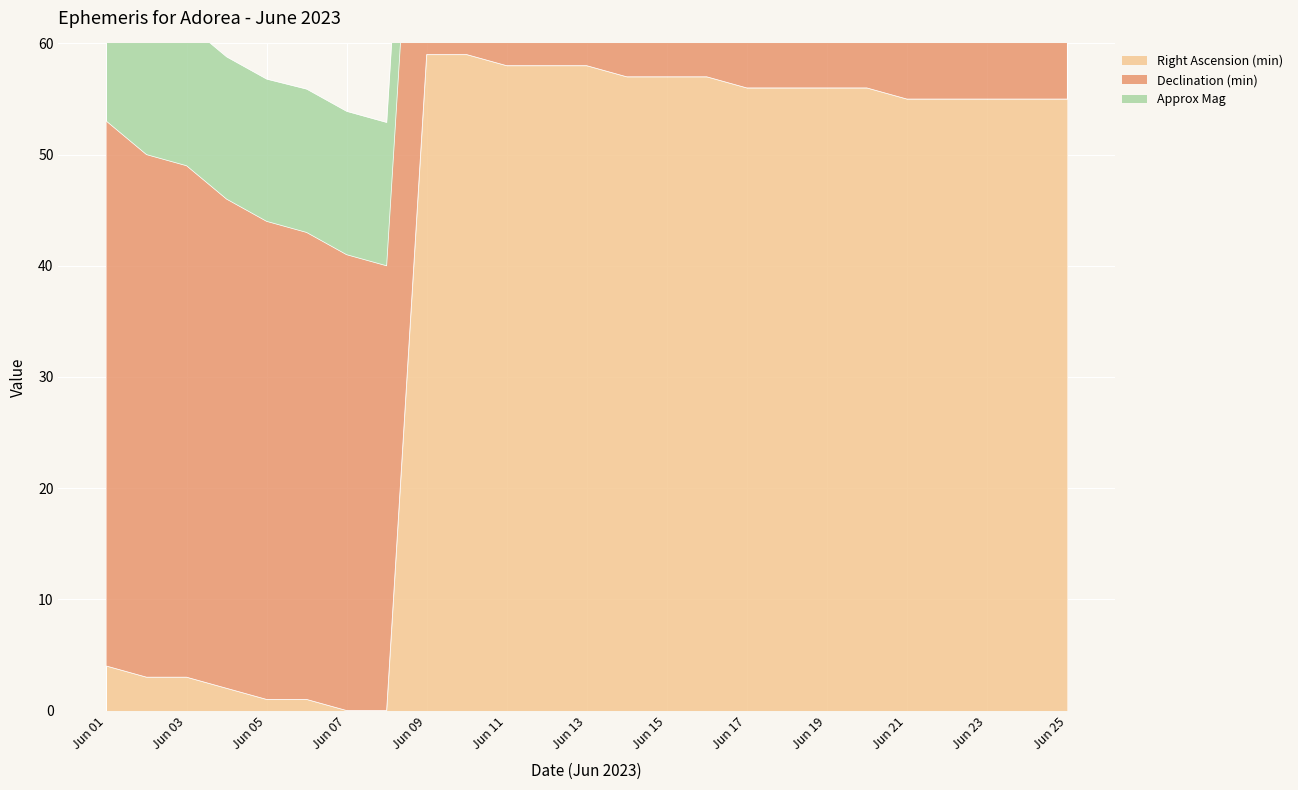

Reading left to right, transcribe all the data shown in this chart.

Right Ascension (min): Jun 01=4.0	Jun 02=3.0	Jun 03=3.0	Jun 04=2.0	Jun 05=1.0	Jun 06=1.0	Jun 07=0.0	Jun 08=0.0	Jun 09=59.0	Jun 10=59.0	Jun 11=58.0	Jun 12=58.0	Jun 13=58.0	Jun 14=57.0	Jun 15=57.0	Jun 16=57.0	Jun 17=56.0	Jun 18=56.0	Jun 19=56.0	Jun 20=56.0	Jun 21=55.0	Jun 22=55.0	Jun 23=55.0	Jun 24=55.0	Jun 25=55.0
Declination (min): Jun 01=49.0	Jun 02=47.0	Jun 03=46.0	Jun 04=44.0	Jun 05=43.0	Jun 06=42.0	Jun 07=41.0	Jun 08=40.0	Jun 09=39.0	Jun 10=38.0	Jun 11=38.0	Jun 12=37.0	Jun 13=37.0	Jun 14=36.0	Jun 15=36.0	Jun 16=36.0	Jun 17=36.0	Jun 18=36.0	Jun 19=36.0	Jun 20=36.0	Jun 21=37.0	Jun 22=37.0	Jun 23=38.0	Jun 24=39.0	Jun 25=39.0
Approx Mag: Jun 01=12.8	Jun 02=12.8	Jun 03=12.8	Jun 04=12.8	Jun 05=12.8	Jun 06=12.9	Jun 07=12.9	Jun 08=12.9	Jun 09=12.9	Jun 10=13.0	Jun 11=13.0	Jun 12=13.0	Jun 13=13.0	Jun 14=13.1	Jun 15=13.1	Jun 16=13.1	Jun 17=13.1	Jun 18=13.1	Jun 19=13.2	Jun 20=13.2	Jun 21=13.2	Jun 22=13.2	Jun 23=13.2	Jun 24=13.3	Jun 25=13.3